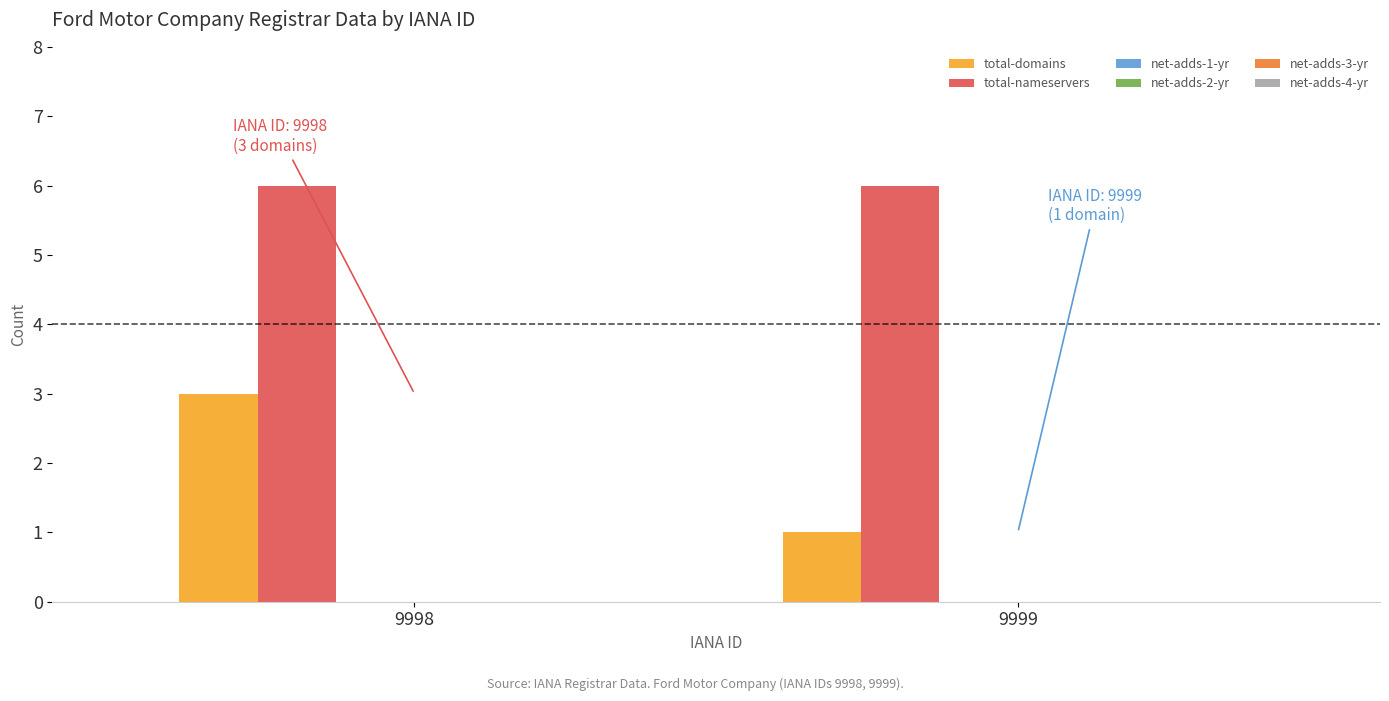

What is the sum of all total-domains values?

4